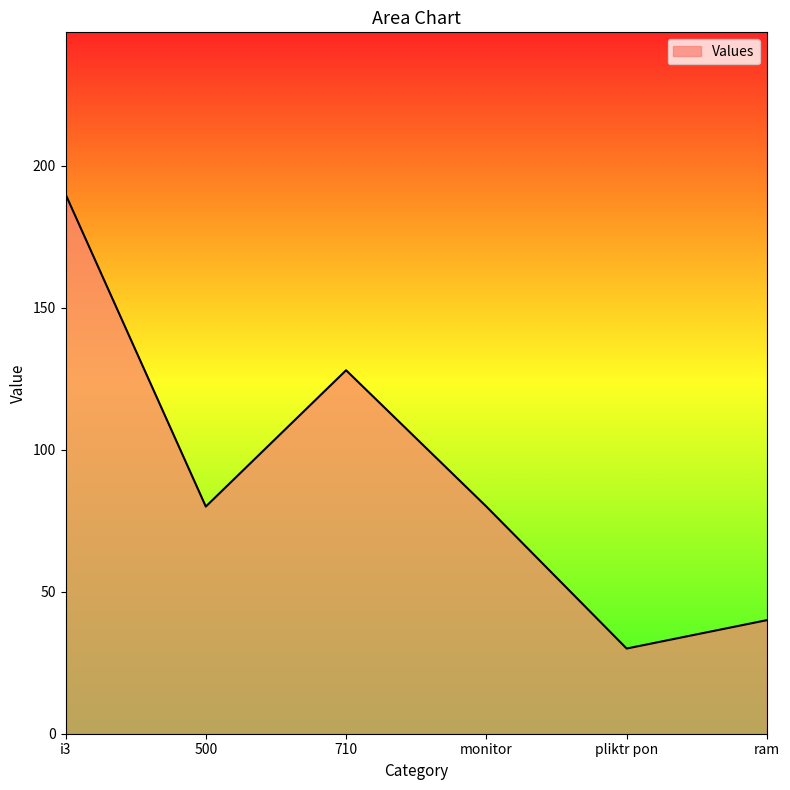

What is the sum of the values at 710 and 500?

208